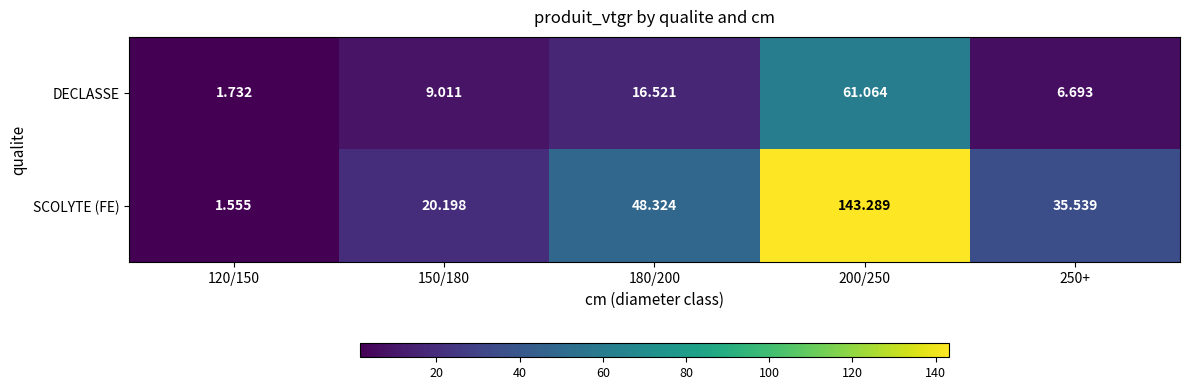

At which category is the sum across all series the highest?

200/250